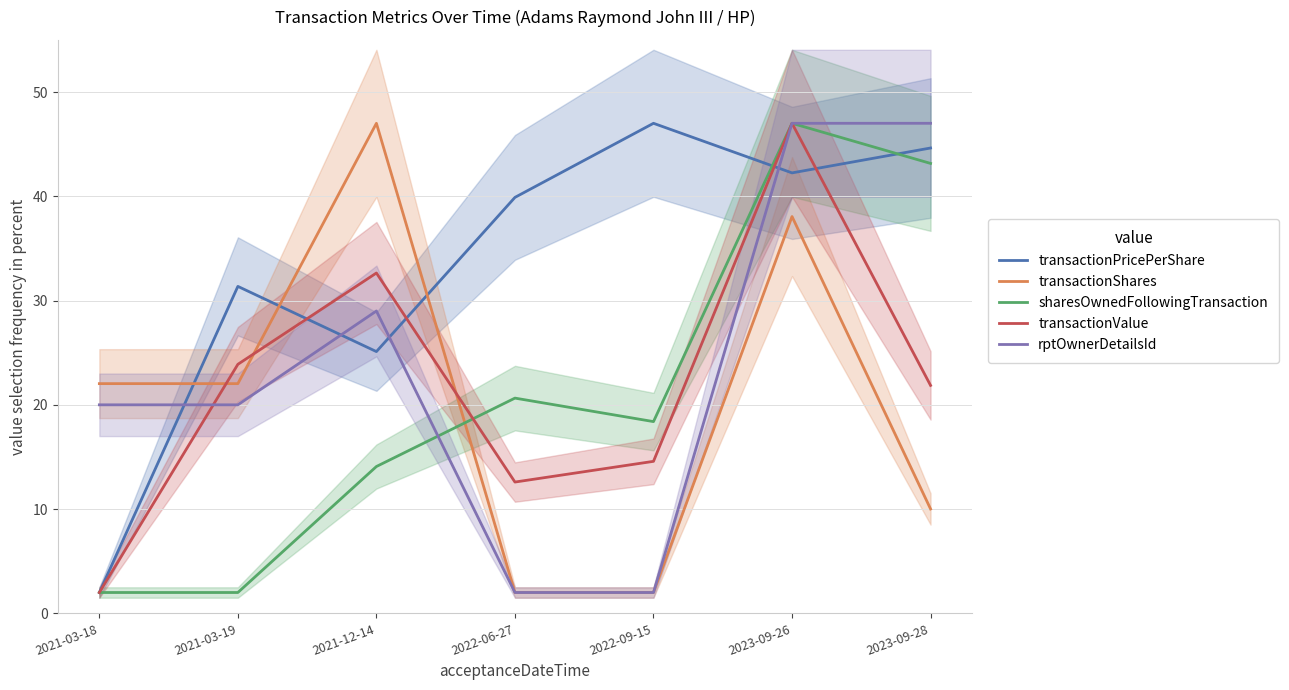

In transactionValue, how many points are higher than both neighbors (excluding endpoints)?

2